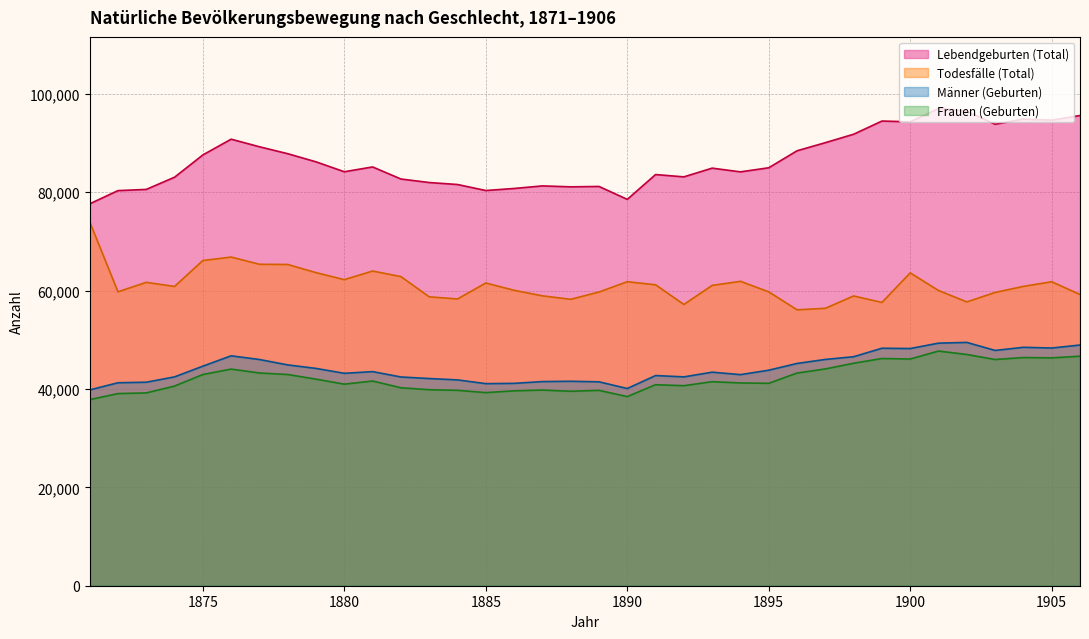

Which series has the largest total across all categories?

Lebendgeburten (Total)